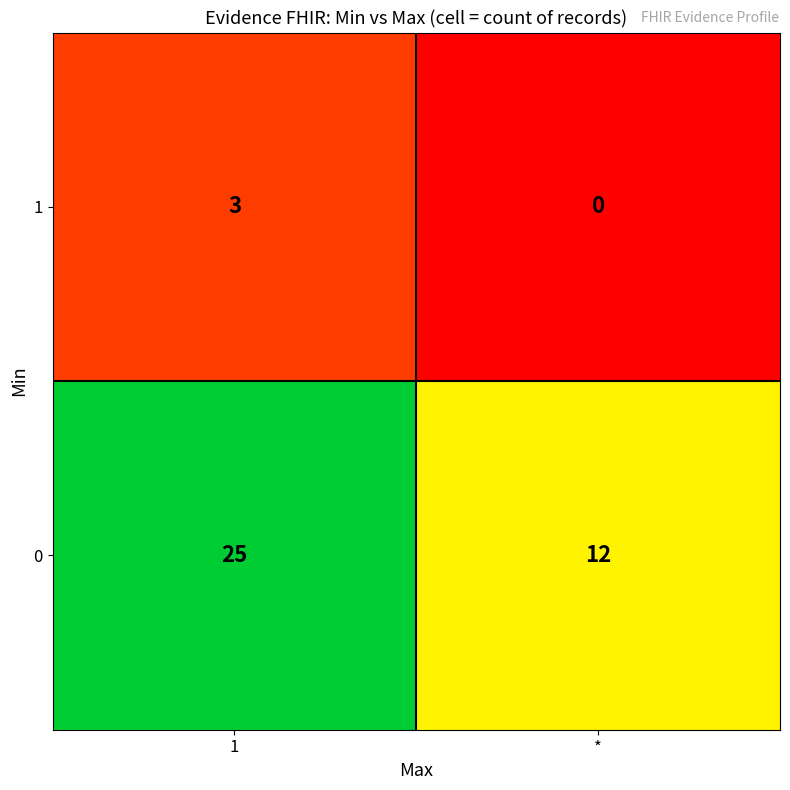

Count the number of data series in this chart.

2